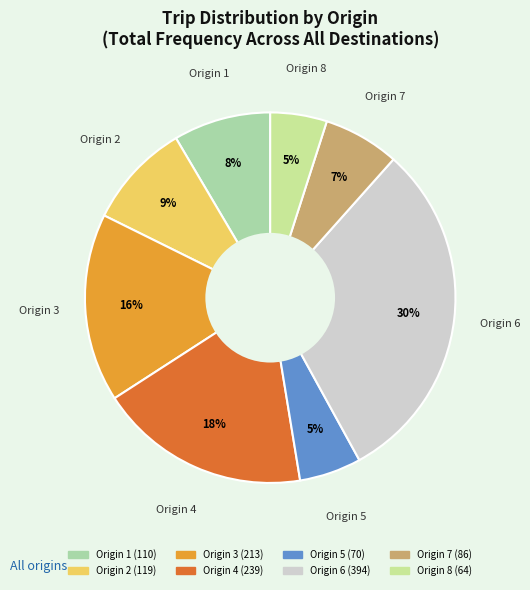

Which slice is the largest?

Origin 6